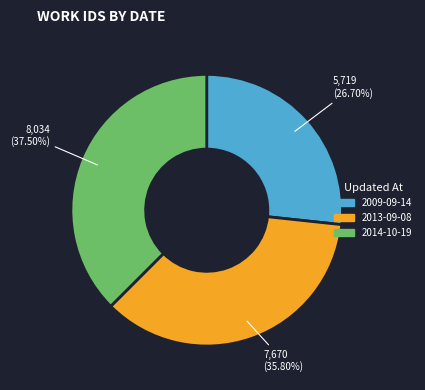

To the nearest percent, what is the combined percentage of 2014-10-19 and 2009-09-14?

64%